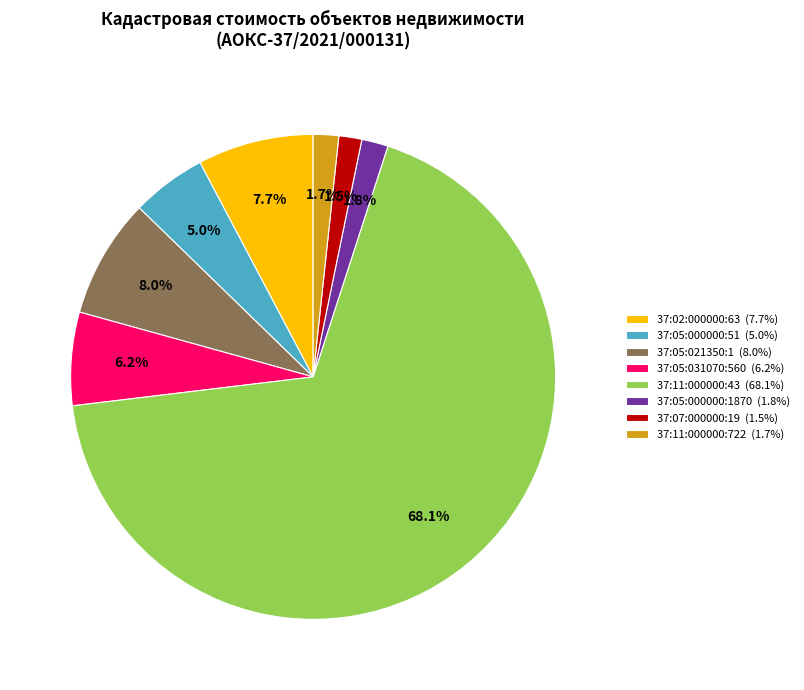

How many segments does this pie chart have?

8